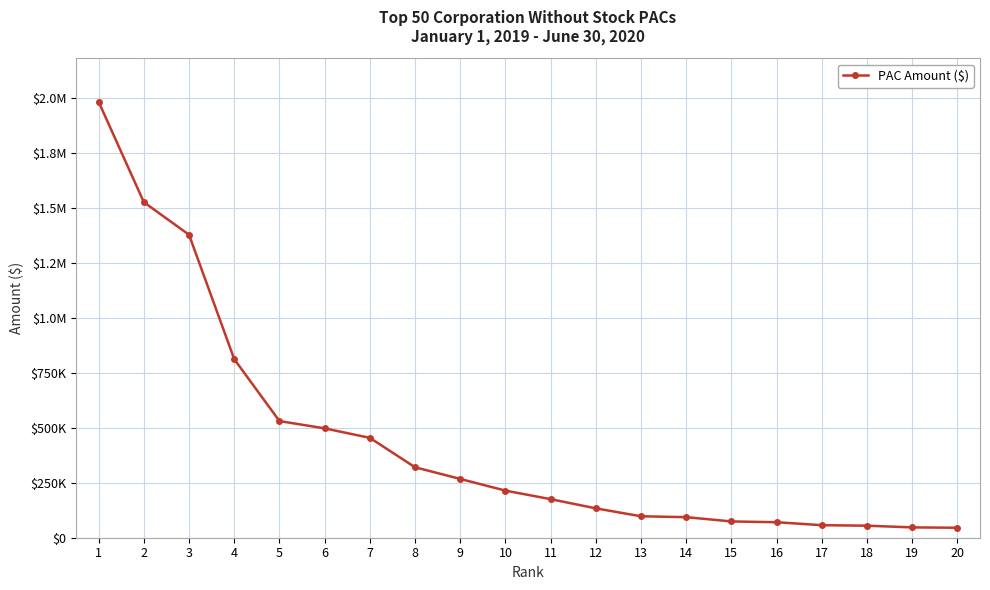

Does the chart have visible grid lines?

Yes